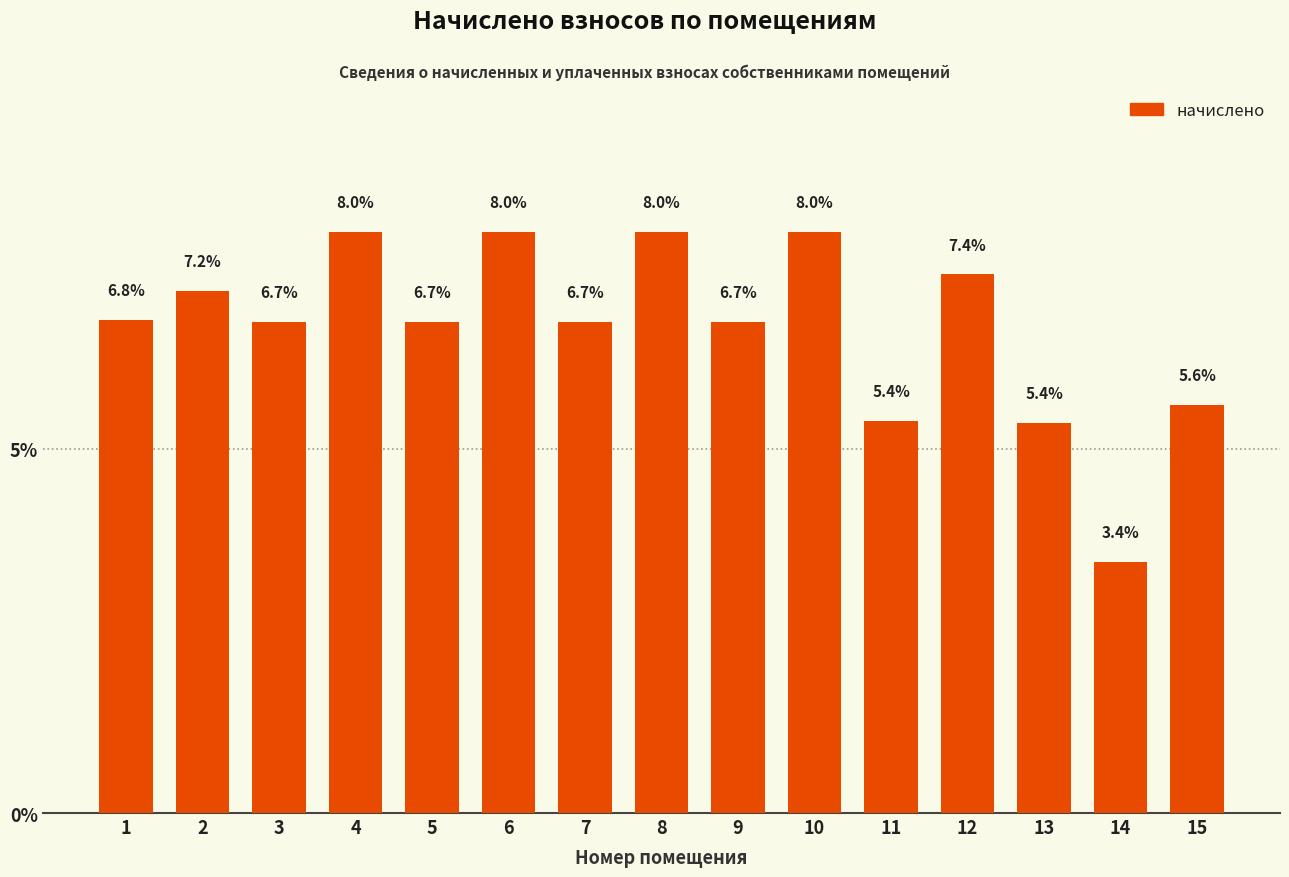

Is it true that the value at 10 is 8.0?

True